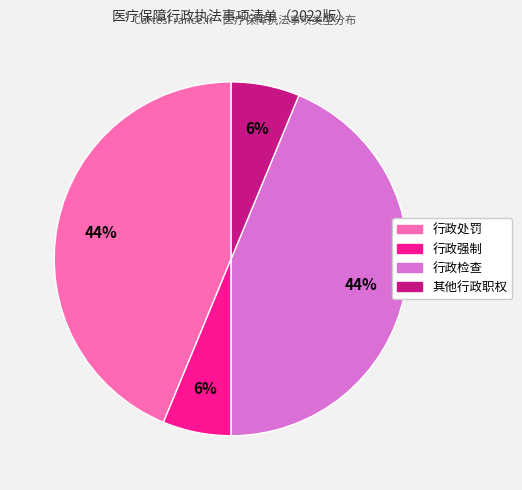

To the nearest percent, what is the average slice percentage?

25%